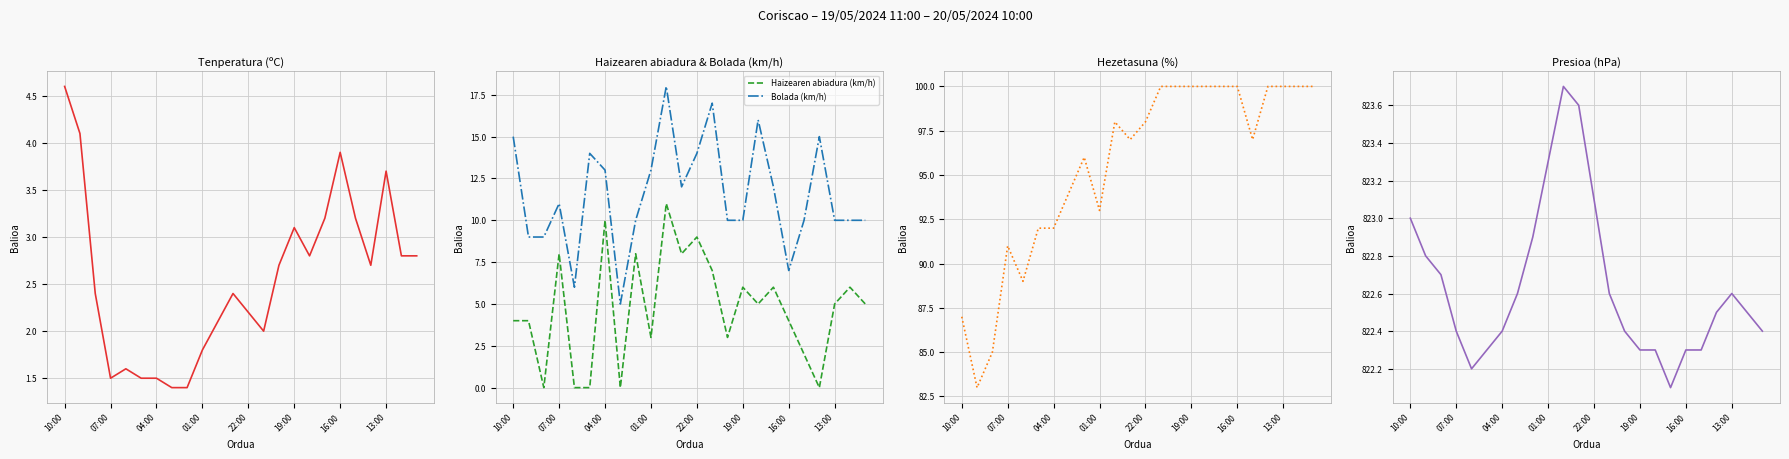

What is the difference between the second highest and minimum values in the Haizearen abiadura (km/h) series?

10